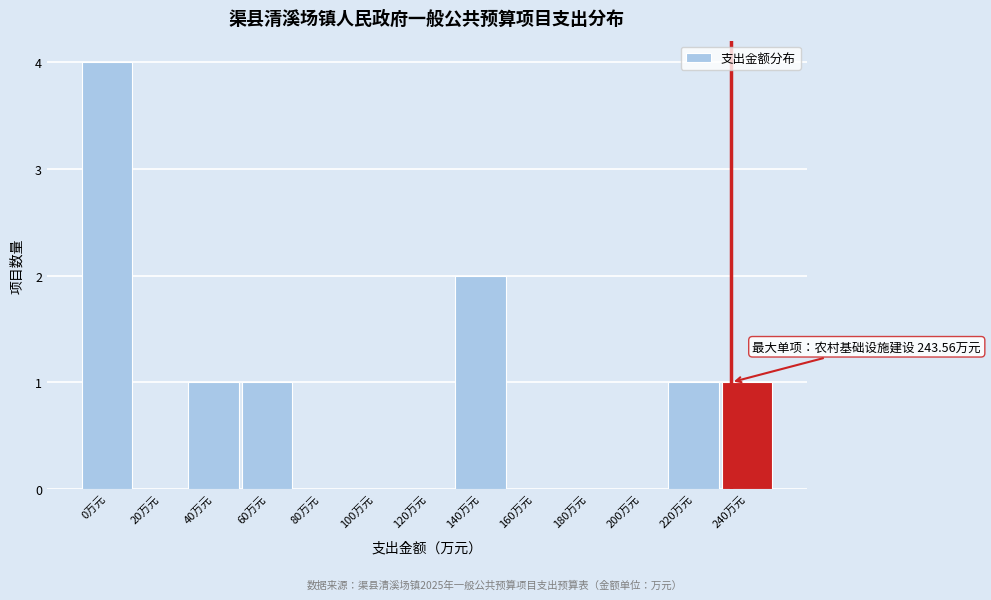

Reading right to left, transcribe all the data shown in this chart.

240万元=1	220万元=1	200万元=0	180万元=0	160万元=0	140万元=2	120万元=0	100万元=0	80万元=0	60万元=1	40万元=1	20万元=0	0万元=4